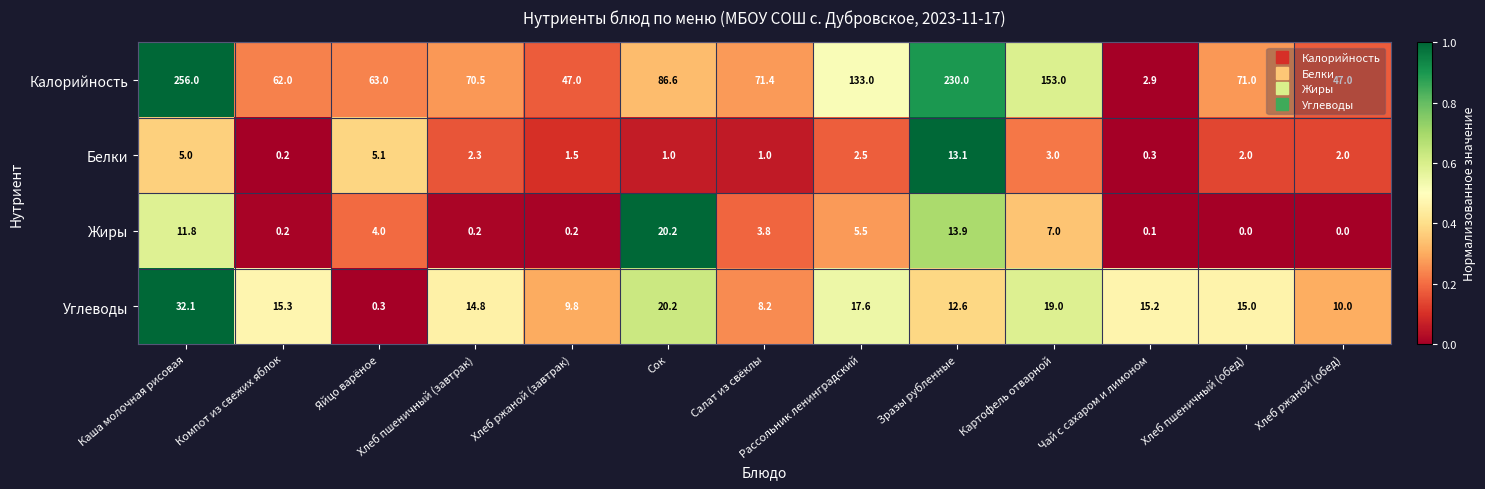

The Калорийность series shows 361.8 at Зразы рубленные. True or false?

False